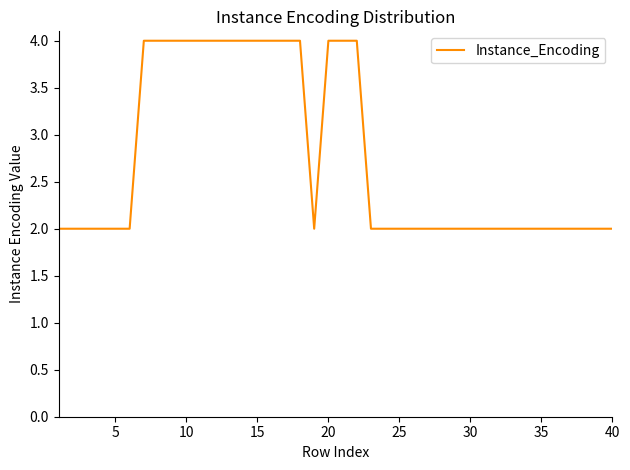

What is the maximum value shown in the chart?

4